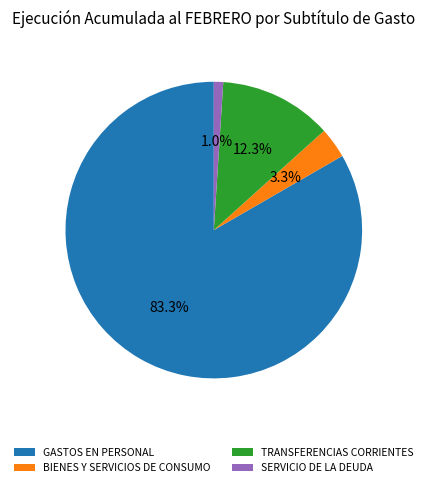

Is the sum of GASTOS EN PERSONAL and BIENES Y SERVICIOS DE CONSUMO greater than half?

Yes